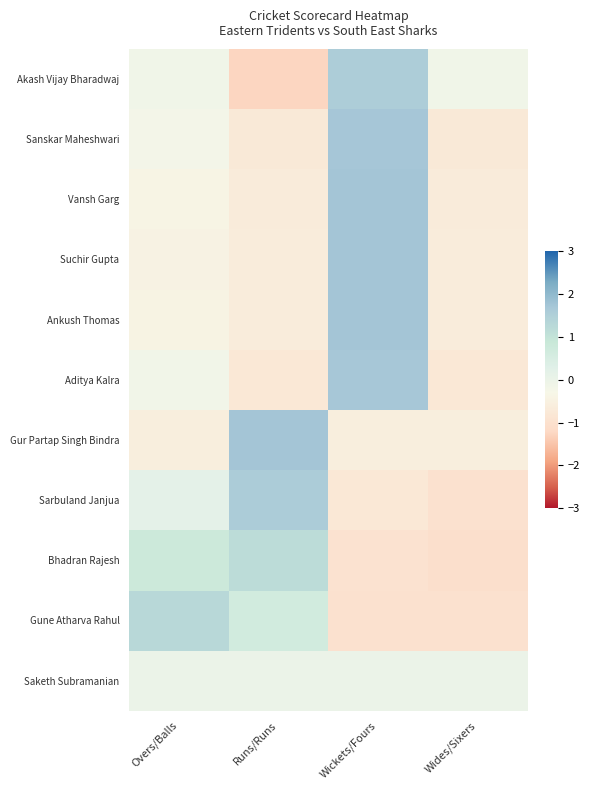

How many series are shown in this chart?

11